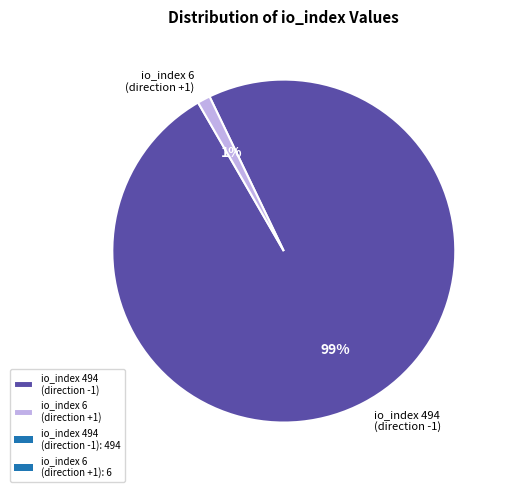

Which has a higher value, io_index 6 (direction +1) or io_index 494 (direction -1)?

io_index 494 (direction -1)